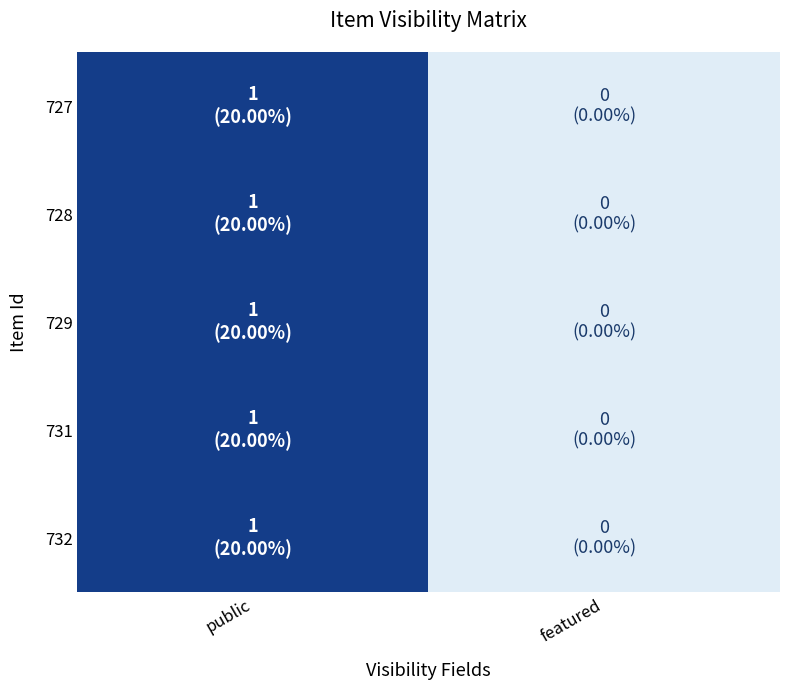

Reading right to left, list all the values displayed in this chart.

727: 0	1
728: 0	1
729: 0	1
731: 0	1
732: 0	1